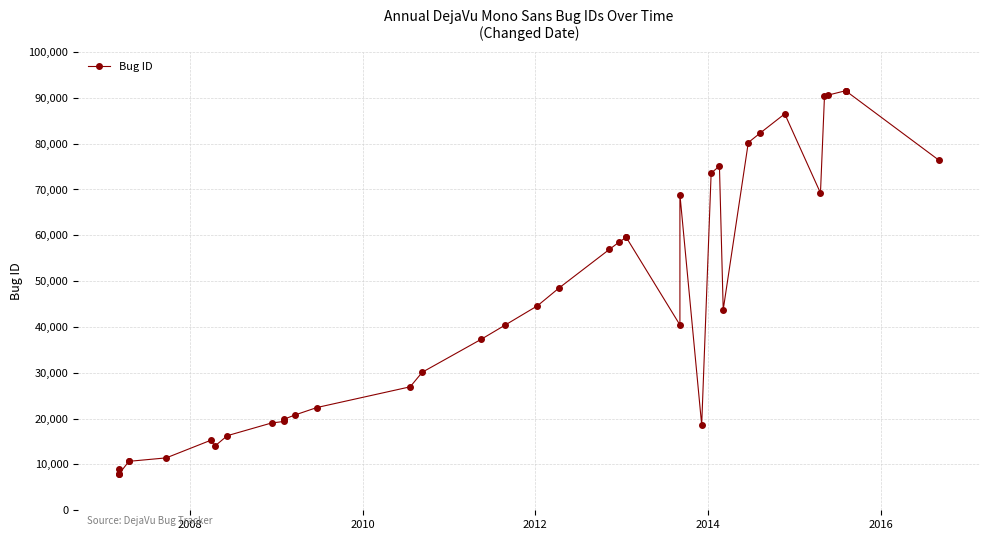

What is the value of the 4th point from the left?

10676